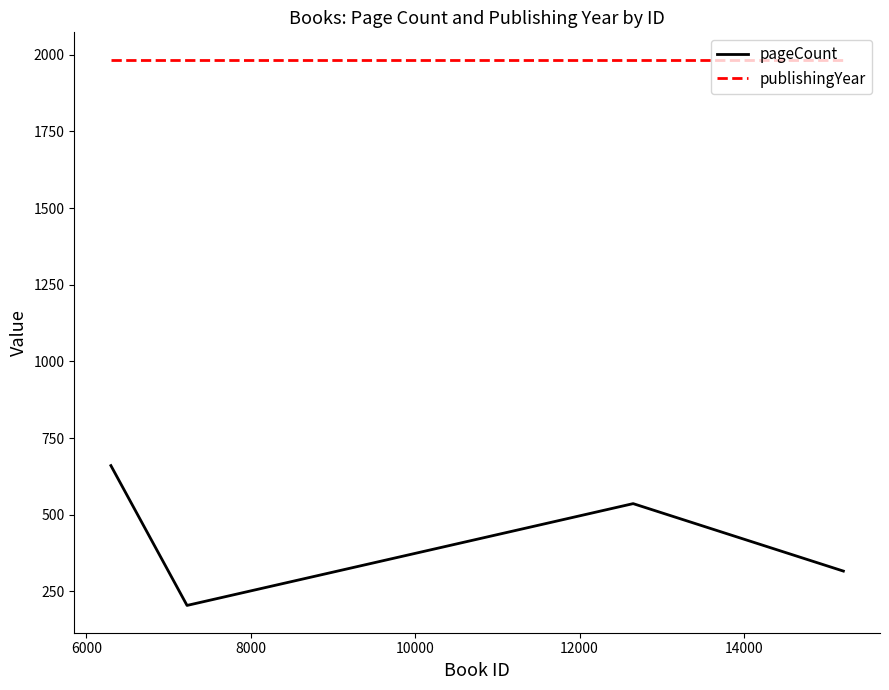

Which series has the largest range (max minus min)?

pageCount